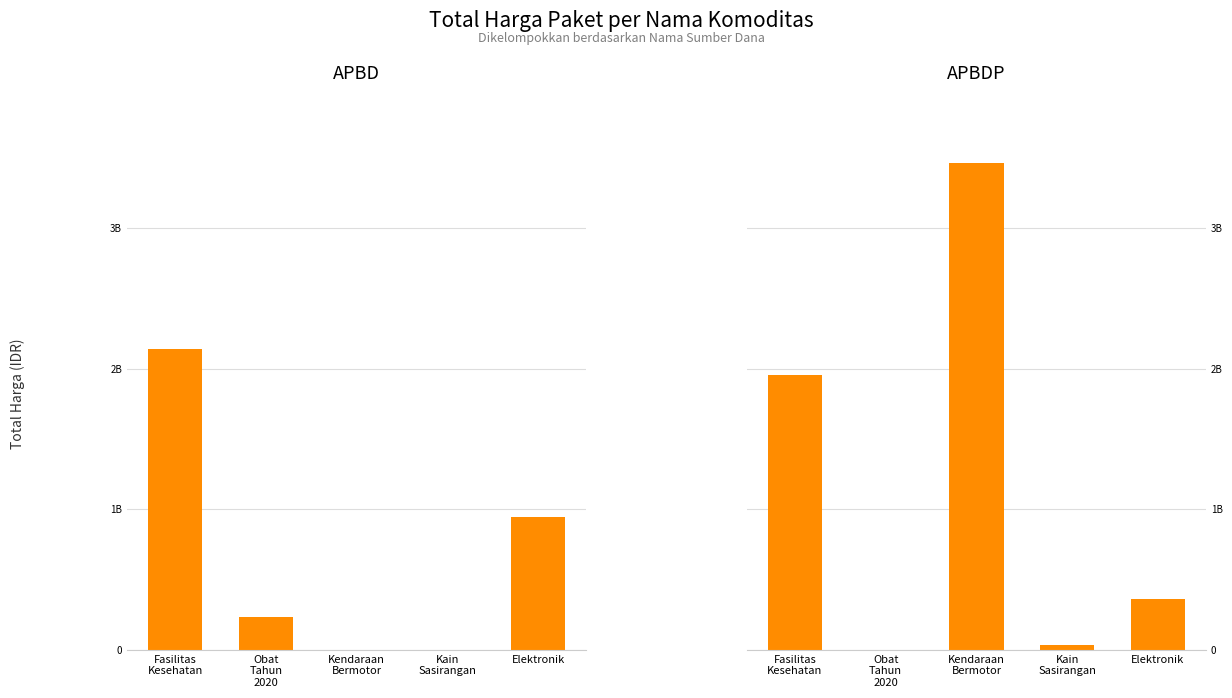

Reading right to left, what are all the values shown in this chart?

APBD: 948767000	0	0	232858070	2140278045
APBDP: 362103800	38075000	3463562000	0	1953197940